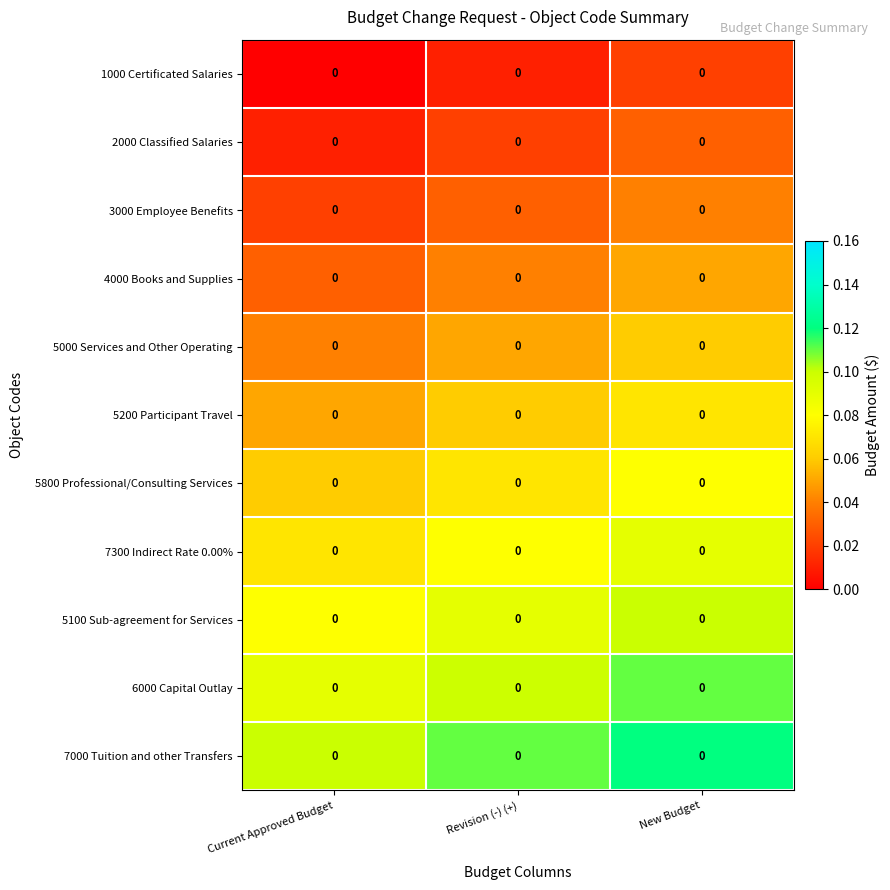

Is the value of 3000 Employee Benefits at New Budget greater than the value of 6000 Capital Outlay at Current Approved Budget?

No